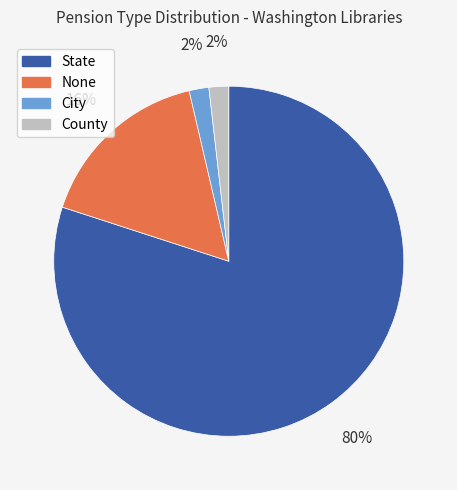

To the nearest percent, what is the average slice percentage?

25%